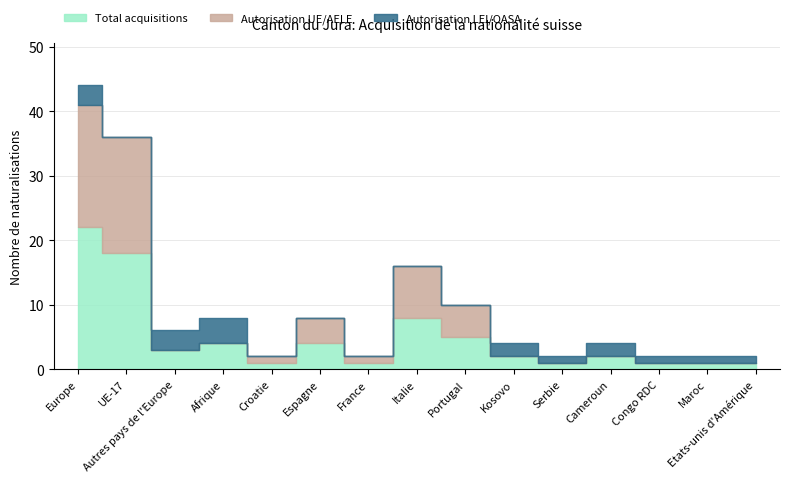

How many interior local valleys does the Total acquisitions series have?

4